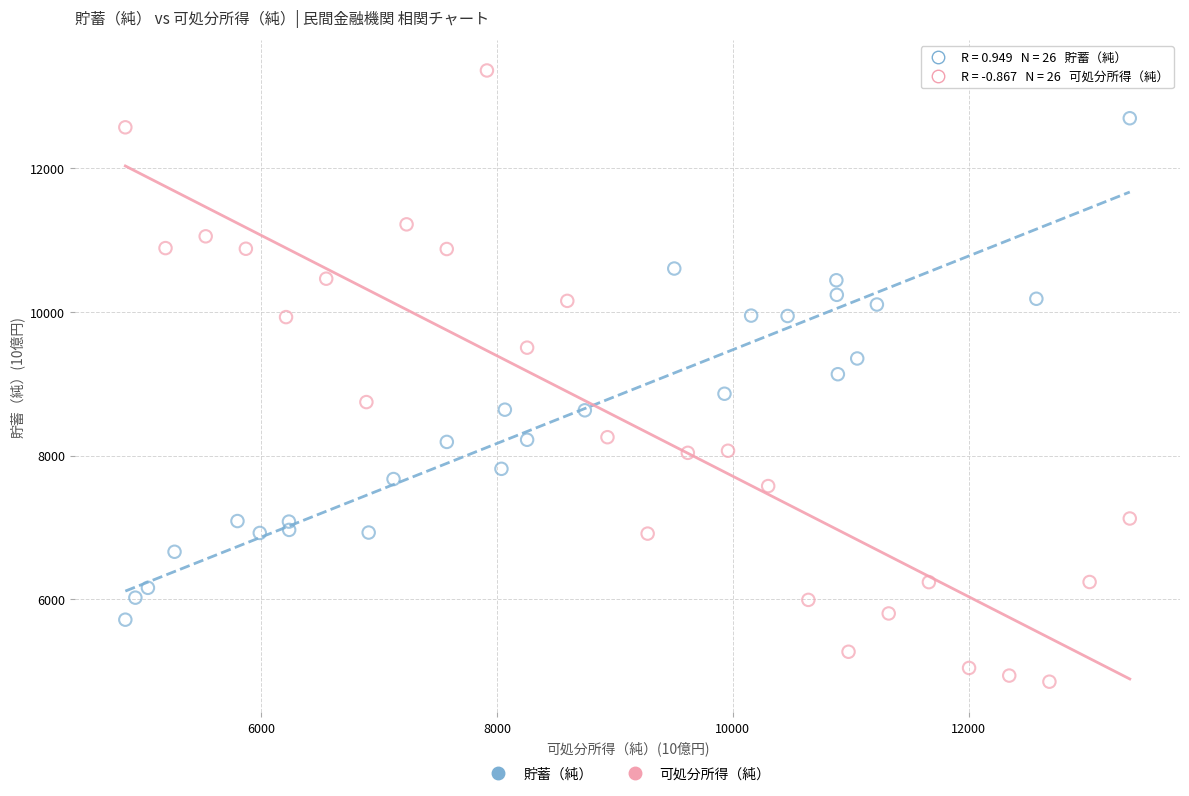

Which series contains the lowest Y value?

可処分所得（純）